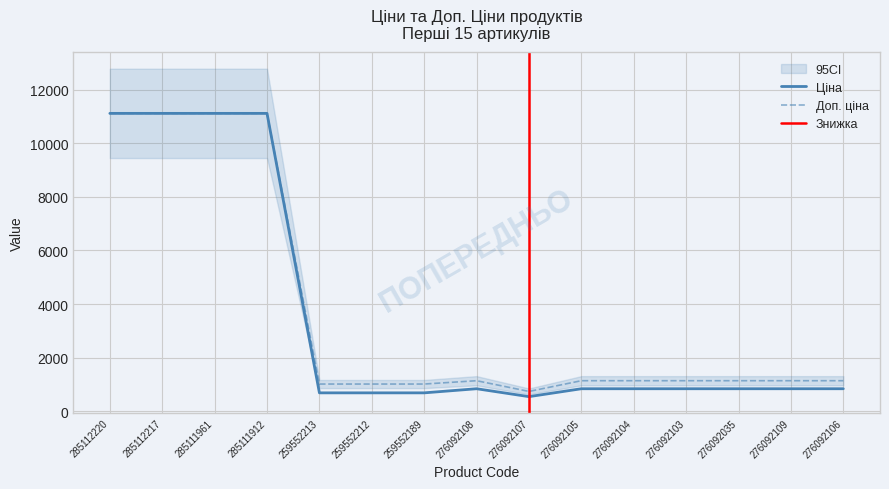

How many interior local valleys does the Доп. ціна series have?

1